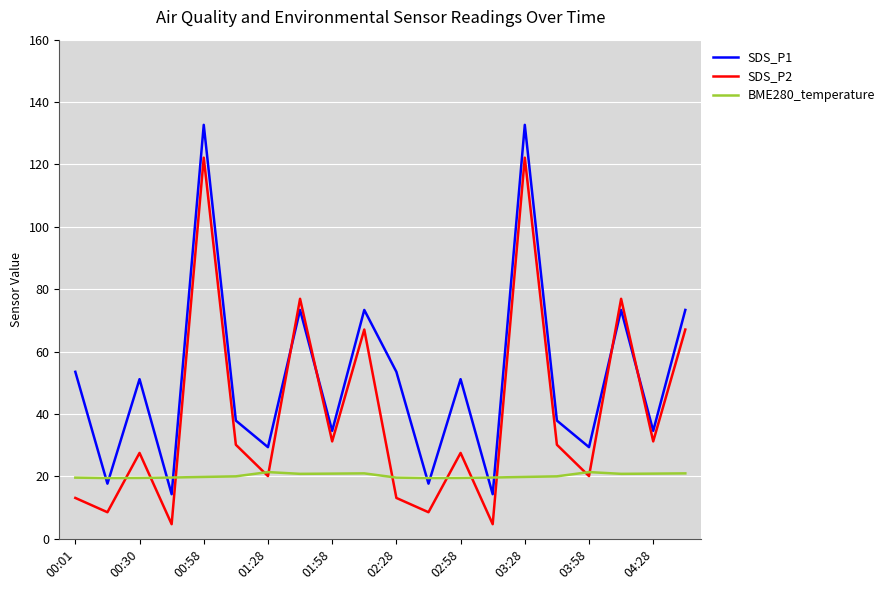

Rank the series by their average value, from highest to lowest.

SDS_P1, SDS_P2, BME280_temperature